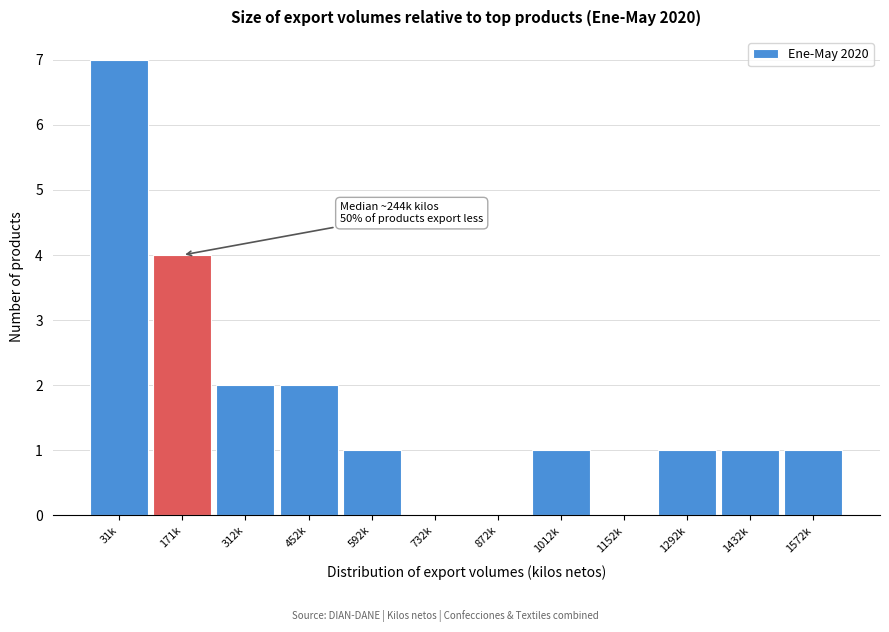

Reading left to right, what are all the values shown in this chart?

31k=7	171k=4	312k=2	452k=2	592k=1	732k=0	872k=0	1012k=1	1152k=0	1292k=1	1432k=1	1572k=1